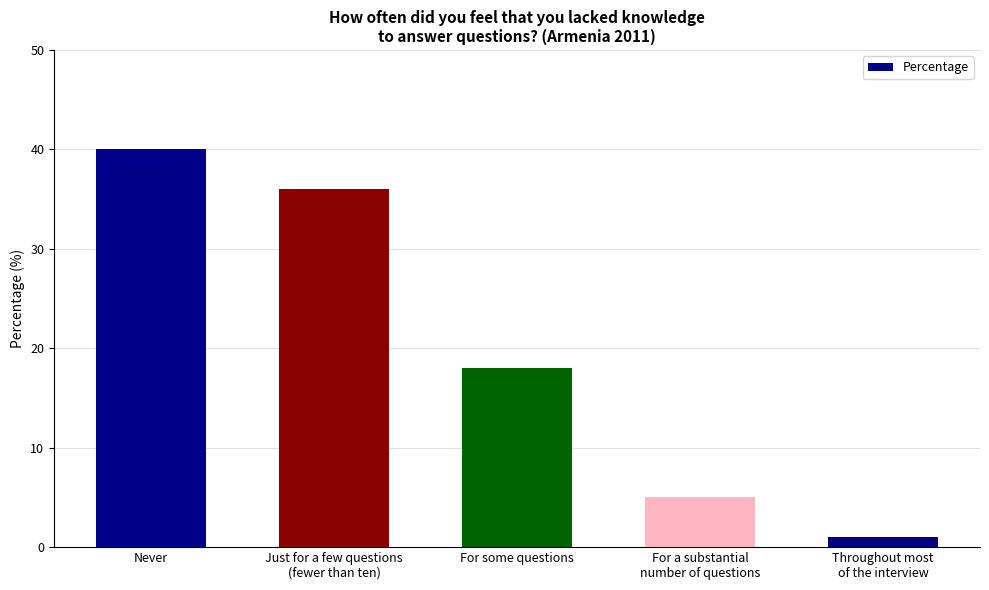

What is the minimum value shown in the chart?

1